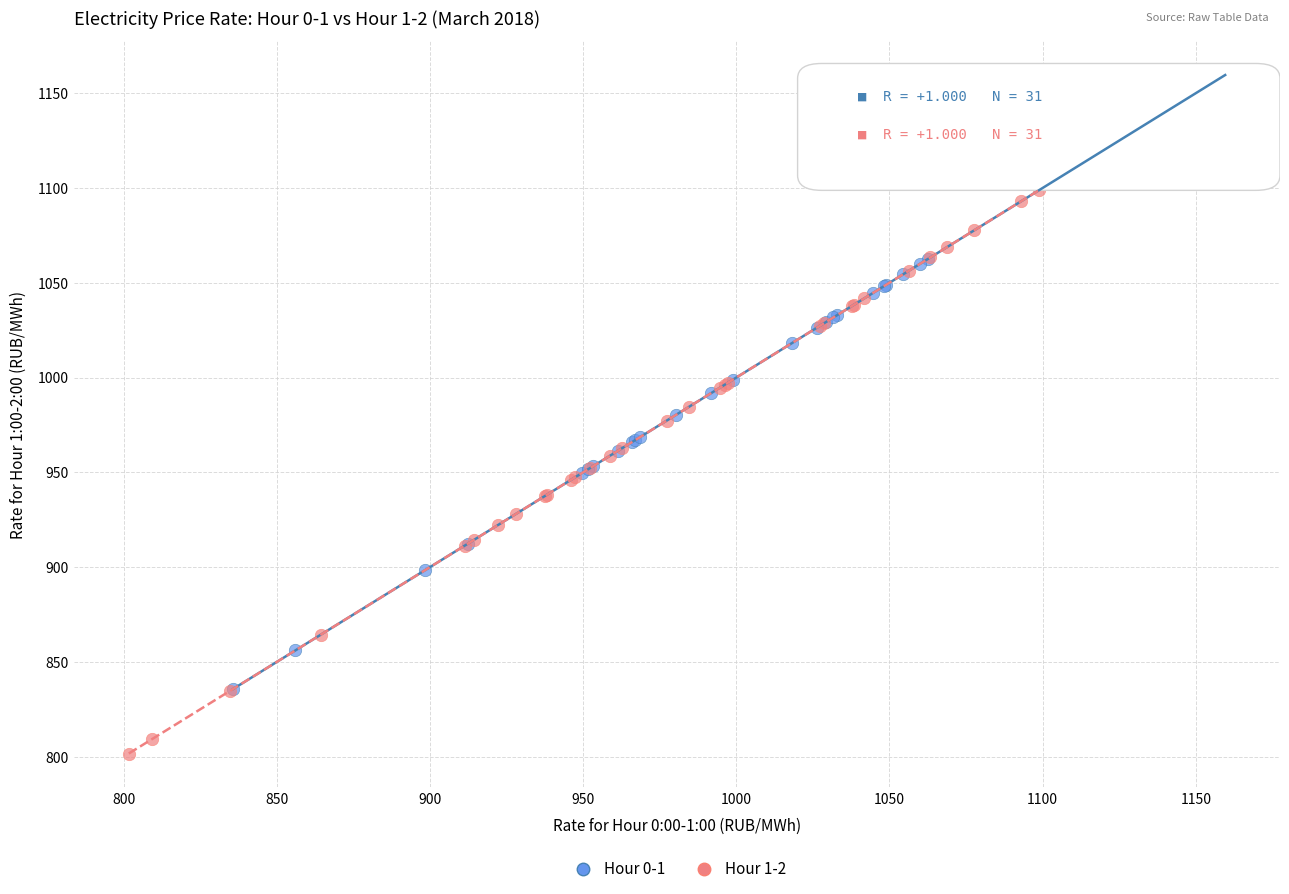

Which series reaches the maximum Y coordinate?

Hour 0-1